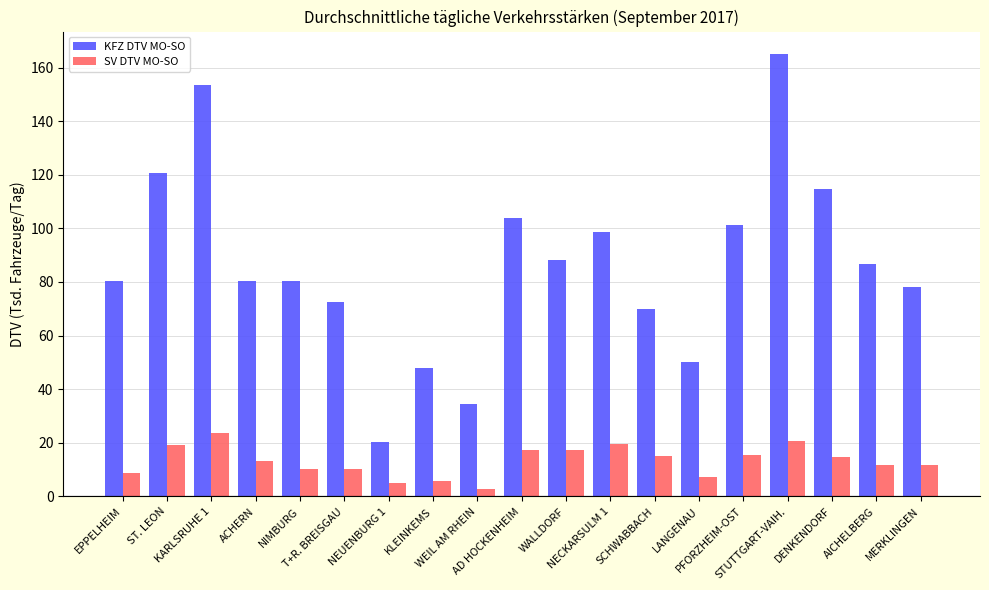

List the series in order of their peak value, lowest first.

SV DTV MO-SO, KFZ DTV MO-SO